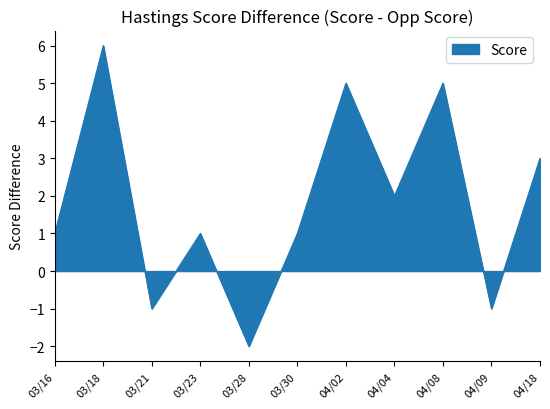

The value at 04/02 is 7. True or false?

False